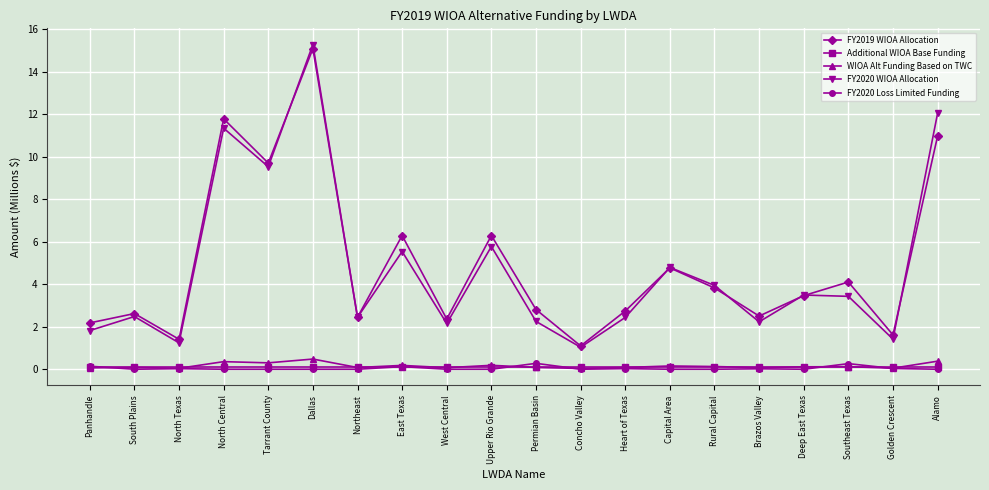

Count the number of data series in this chart.

5